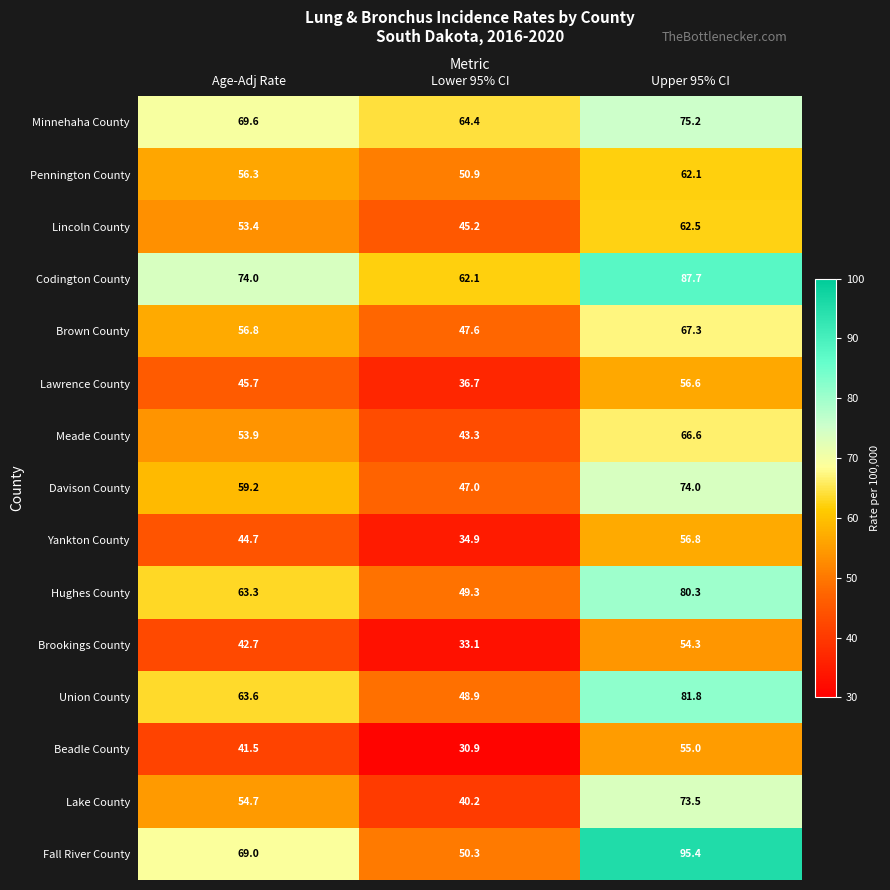

List the labels in order of Yankton County value, largest first.

Upper 95% CI, Age-Adj Rate, Lower 95% CI